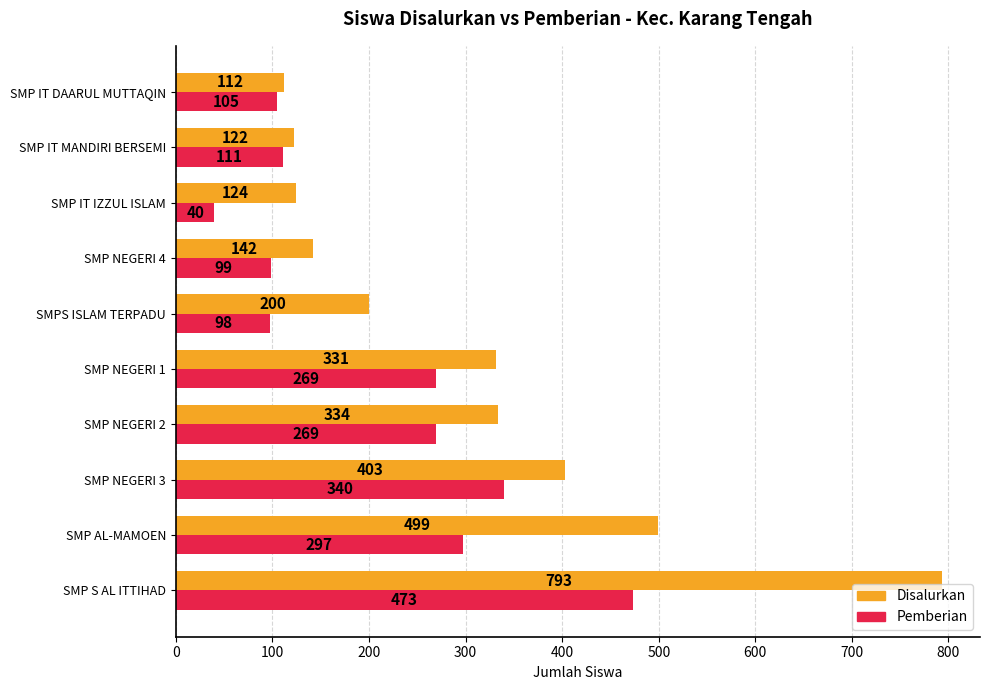

At which category is the sum across all series the highest?

SMP S AL ITTIHAD